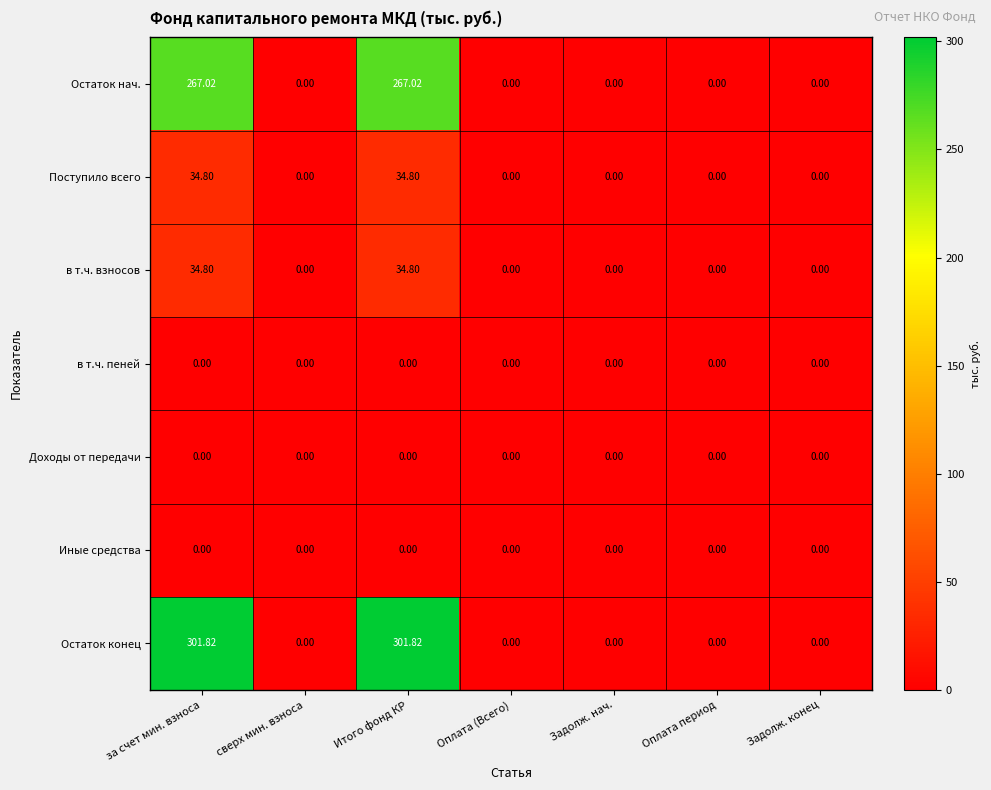

Which series has the largest total across all categories?

Остаток конец